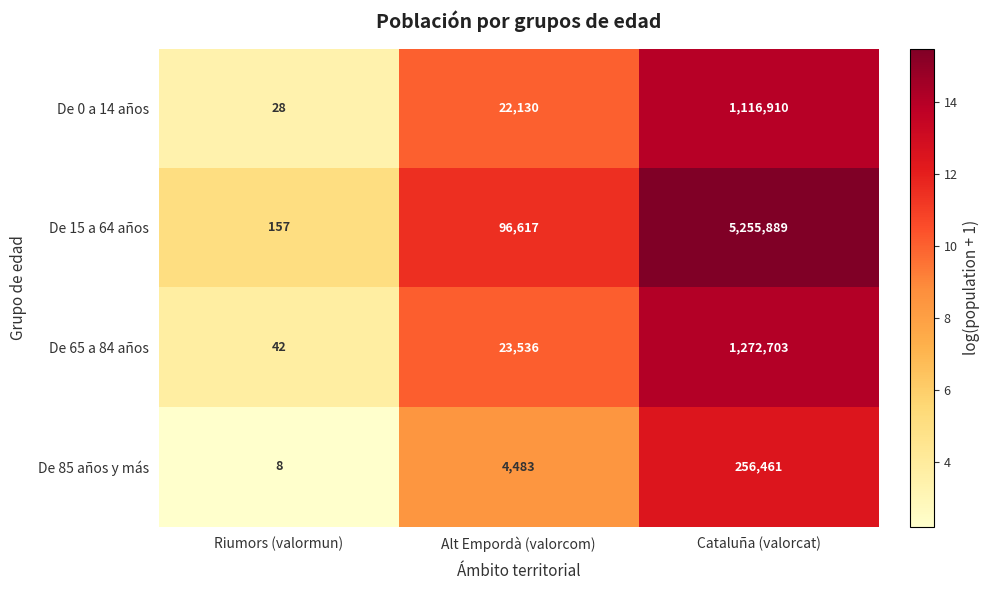

Count the number of data series in this chart.

4